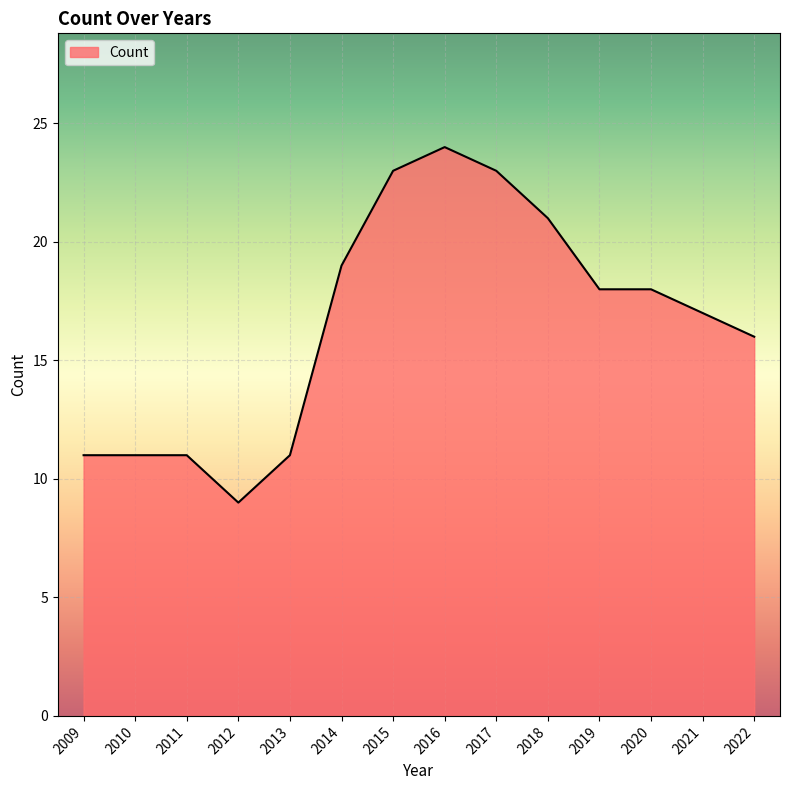

True or false: there are more than 0 points higher than both neighbors.

True